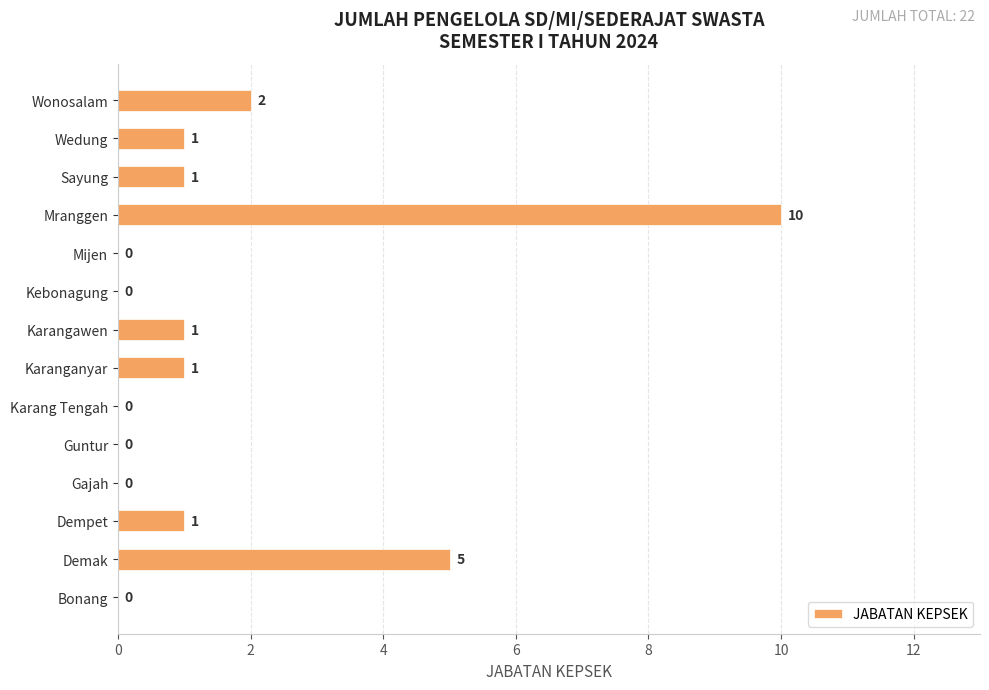

Is it true that the value at Demak is 8?

False